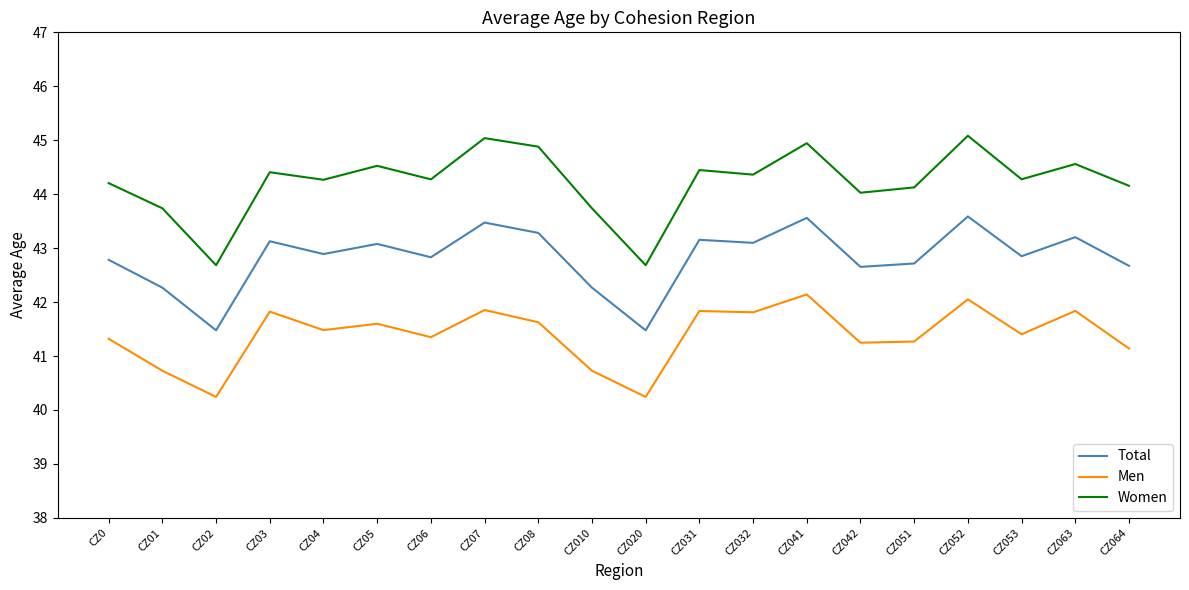

What is the difference between the Men values at CZ064 and CZ010?

0.4